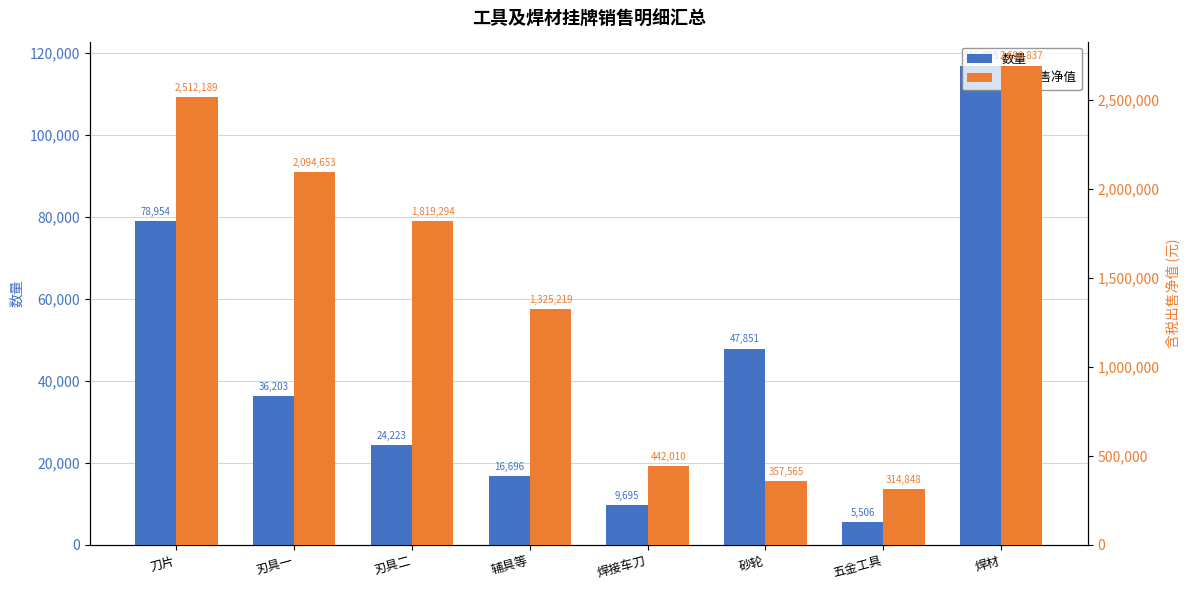

Rank the series at 砂轮 from highest to lowest value.

含税出售净值, 数量